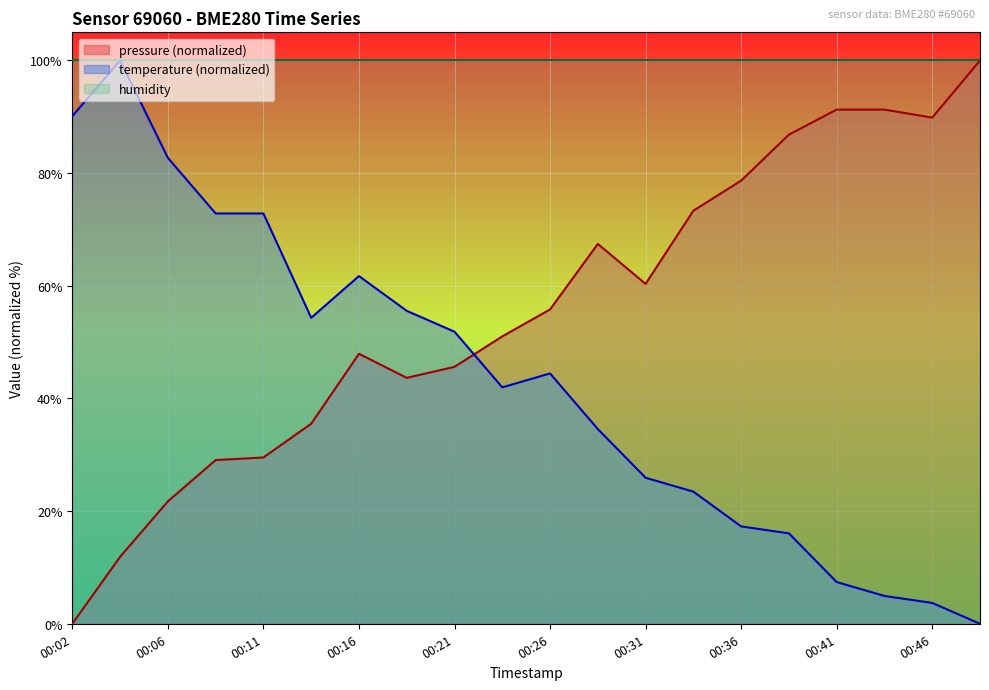

What is the average value of the temperature series?

43.1